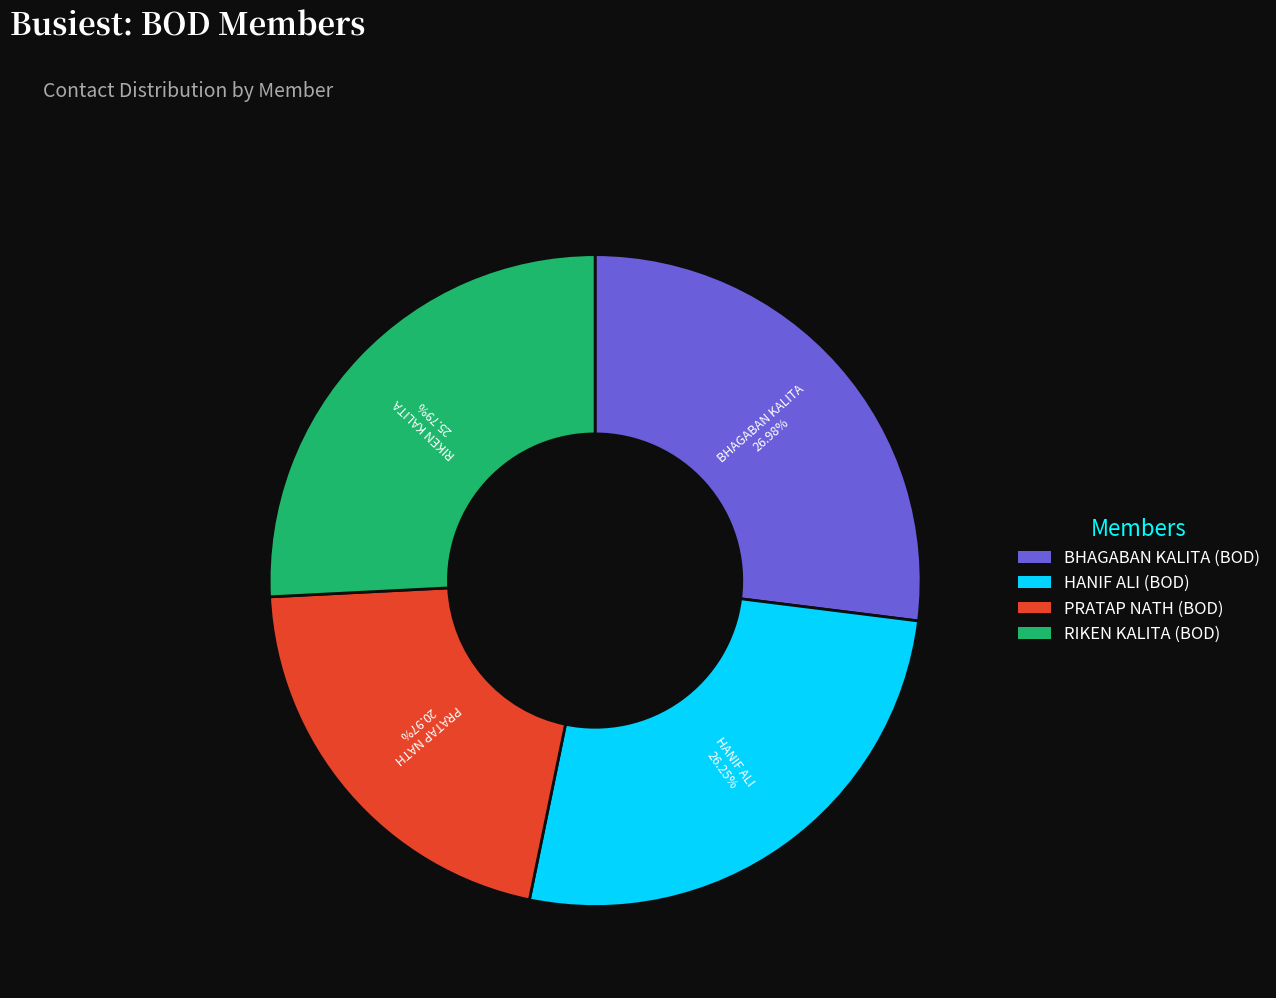

Which has a higher value, PRATAP NATH (BOD) or HANIF ALI (BOD)?

HANIF ALI (BOD)